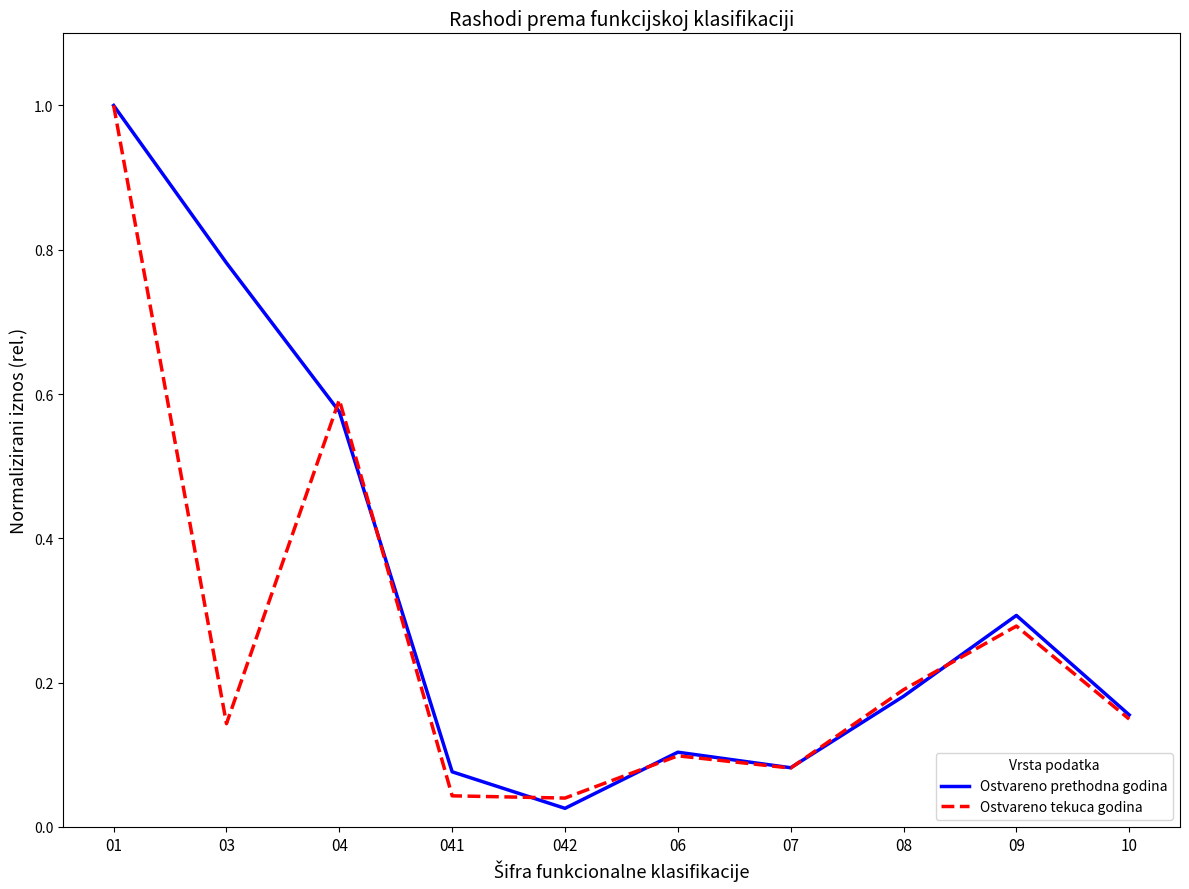

Between 041 and 08, which series saw the biggest shift?

Ostvareno tekuca godina